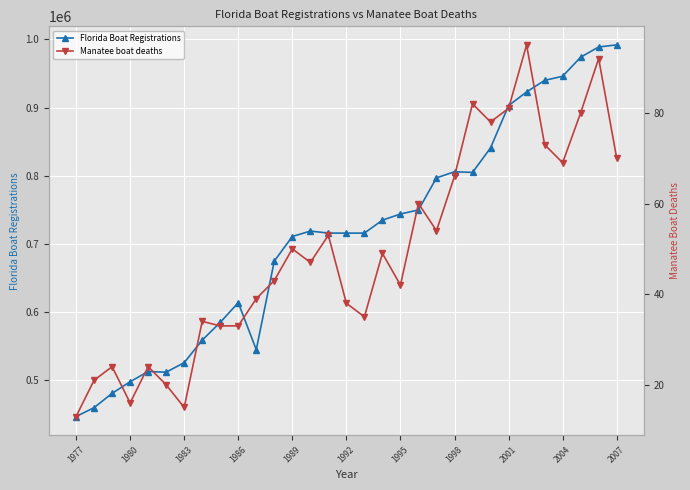

Which category has the lowest value in the Florida Boat Registrations series?

1977